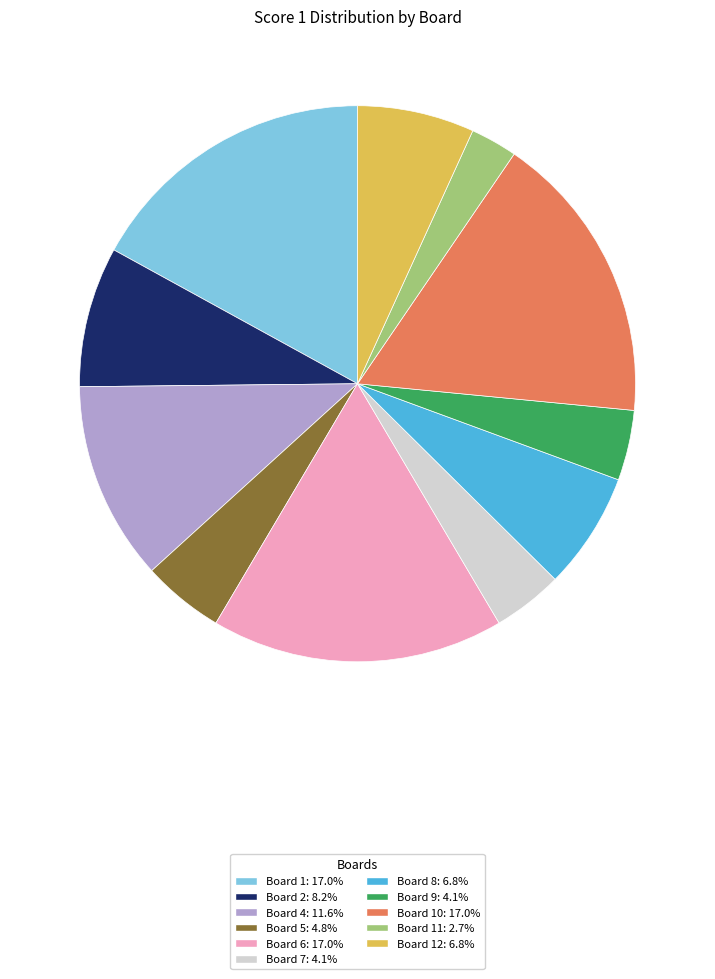

Is the sum of Board 10: 17.0% and Board 5: 4.8% greater than half?

No